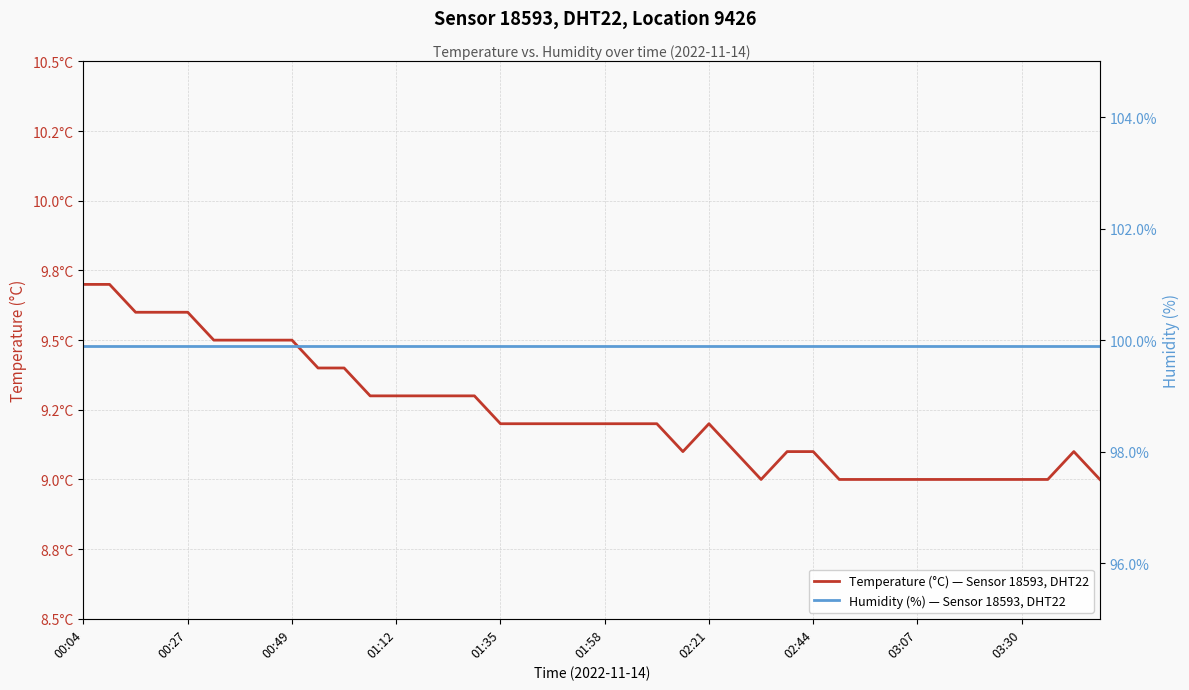

The value of Humidity (%) — Sensor 18593, DHT22 at 25 is 99.9. True or false?

True